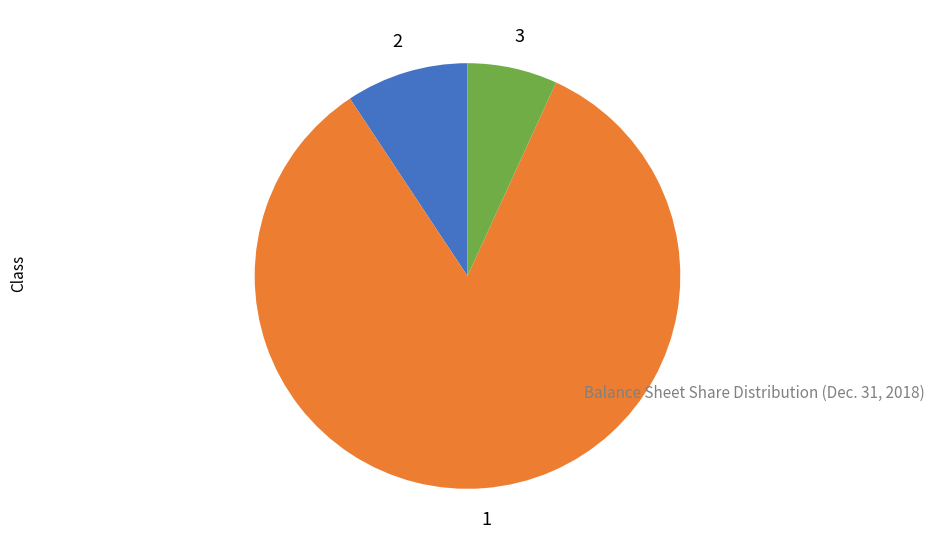

Count the number of slices in the pie.

3